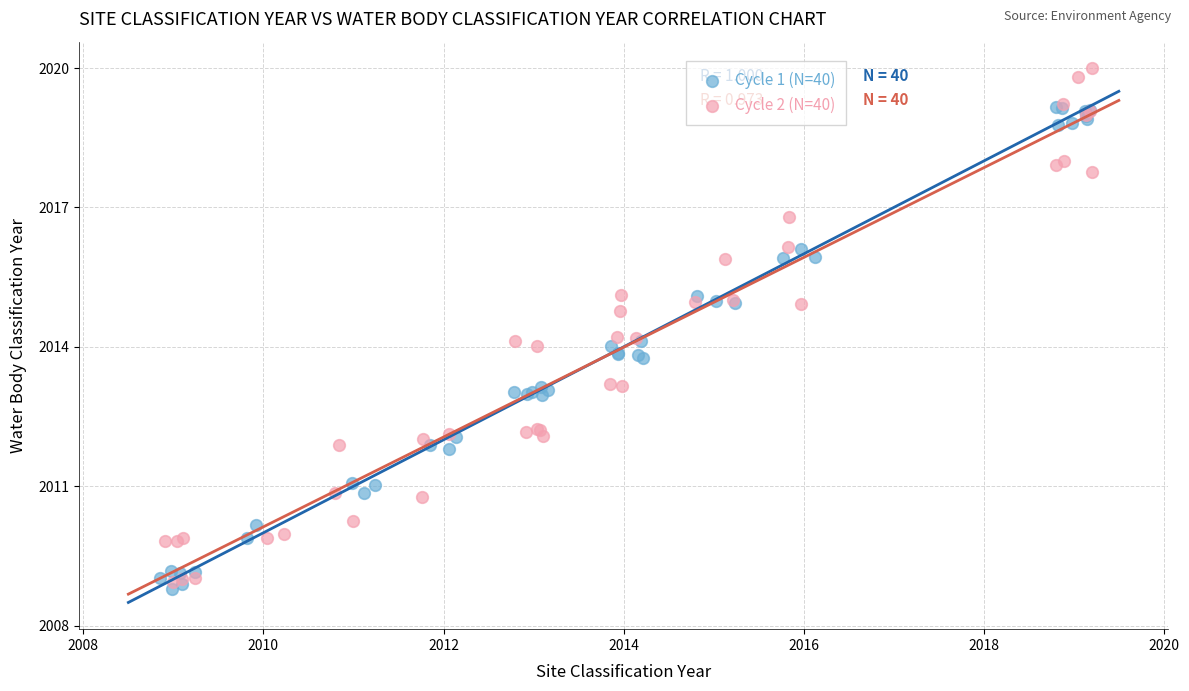

Which series reaches the maximum Y coordinate?

Cycle 2 (N=40)